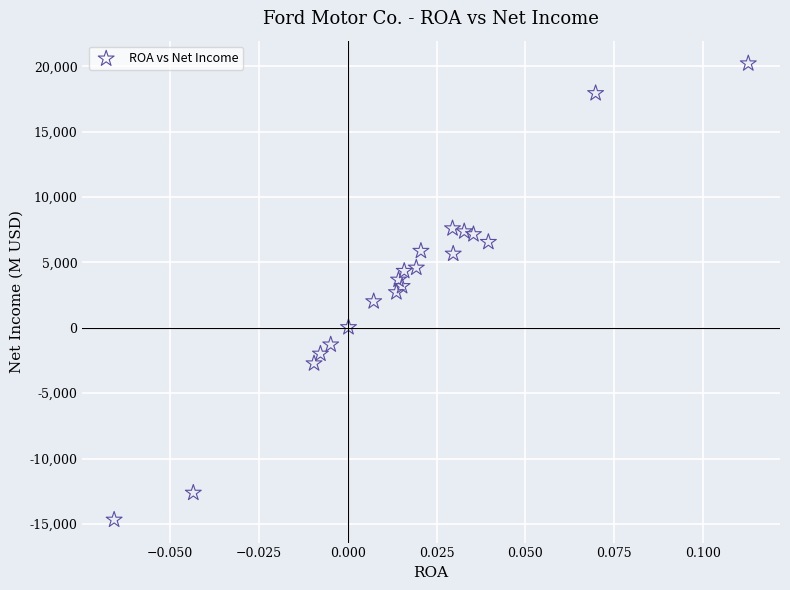

What is the range of Y values (max minus min)?

34885